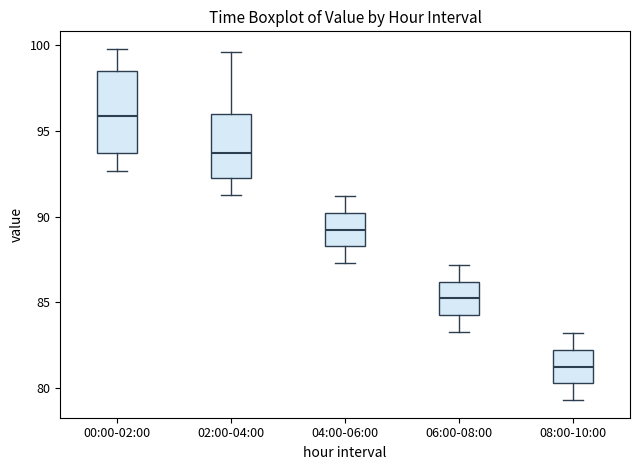

Where does the upper whisker of the box for 06:00-08:00 end on the y-axis? The values are not printed on the chart, so give them approximately, as read against the axis.

87.0